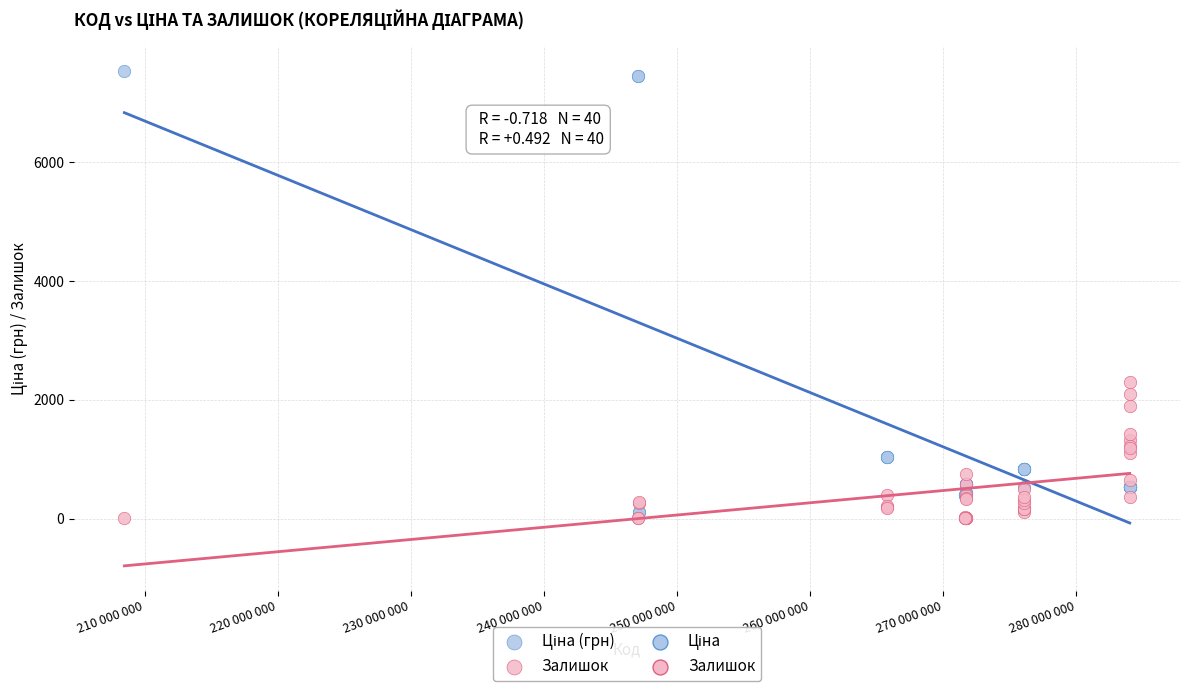

Across all series, what Y value is closest to 3774?

2304.0